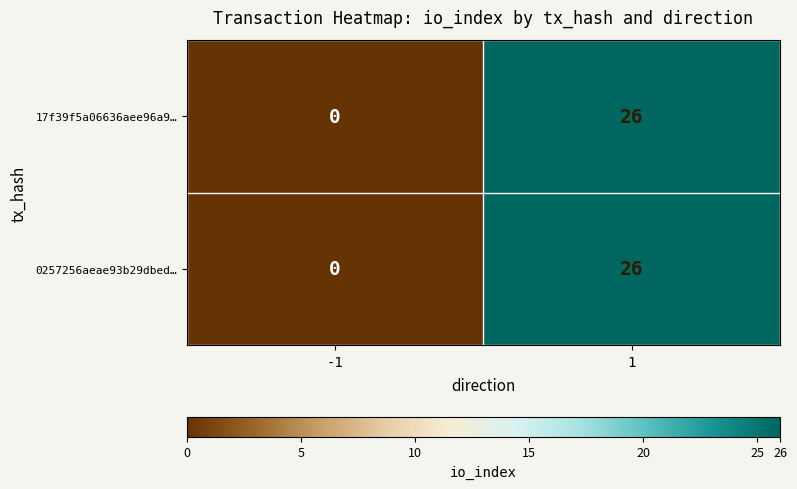

List the labels in order of 17f39f5a06636aee96a9… value, largest first.

1, -1